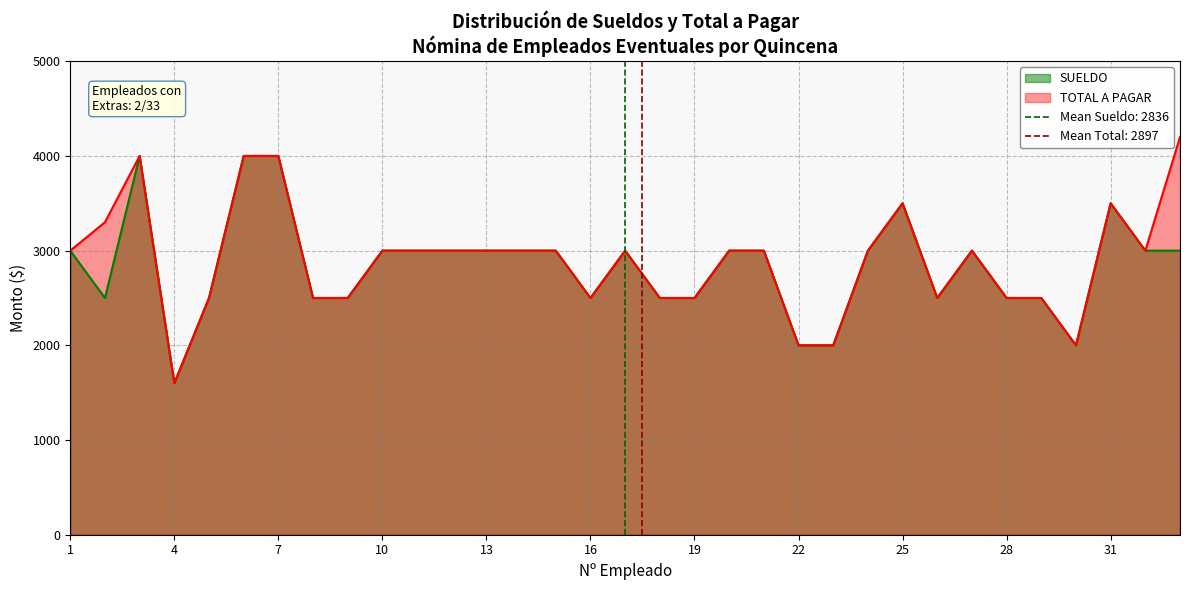

What is the sum of all SUELDO values?

93600